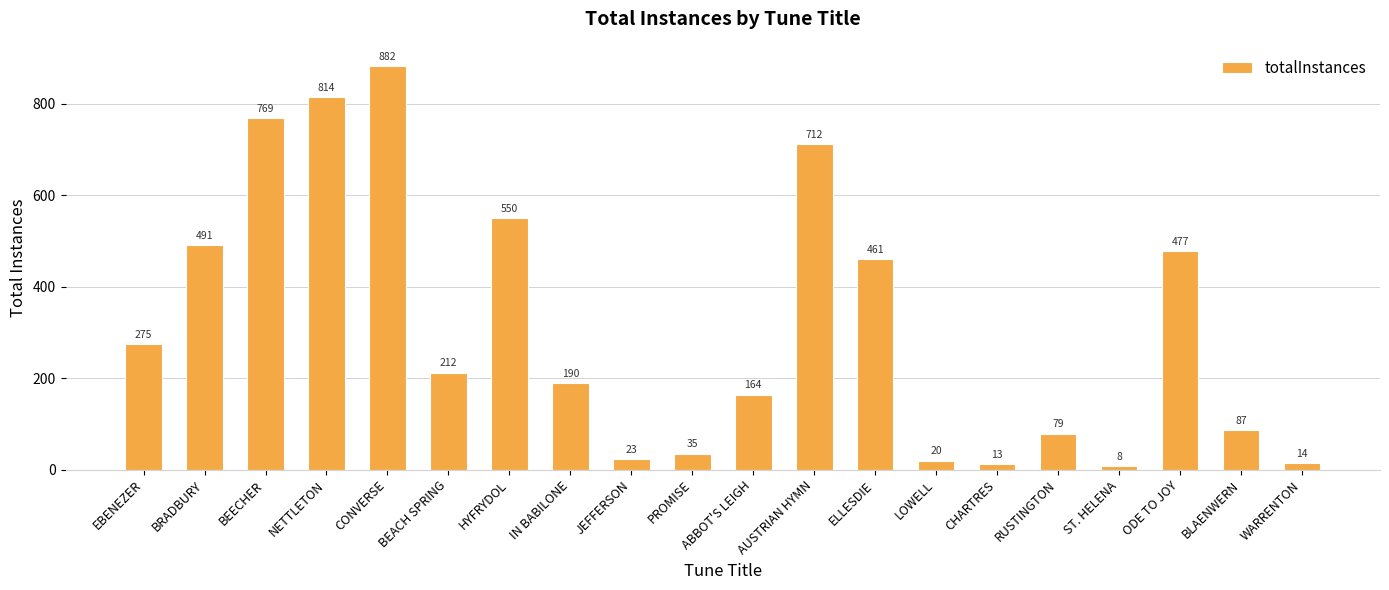

List the labels in order of value, smallest first.

ST. HELENA, CHARTRES, WARRENTON, LOWELL, JEFFERSON, PROMISE, RUSTINGTON, BLAENWERN, ABBOT'S LEIGH, IN BABILONE, BEACH SPRING, EBENEZER, ELLESDIE, ODE TO JOY, BRADBURY, HYFRYDOL, AUSTRIAN HYMN, BEECHER, NETTLETON, CONVERSE